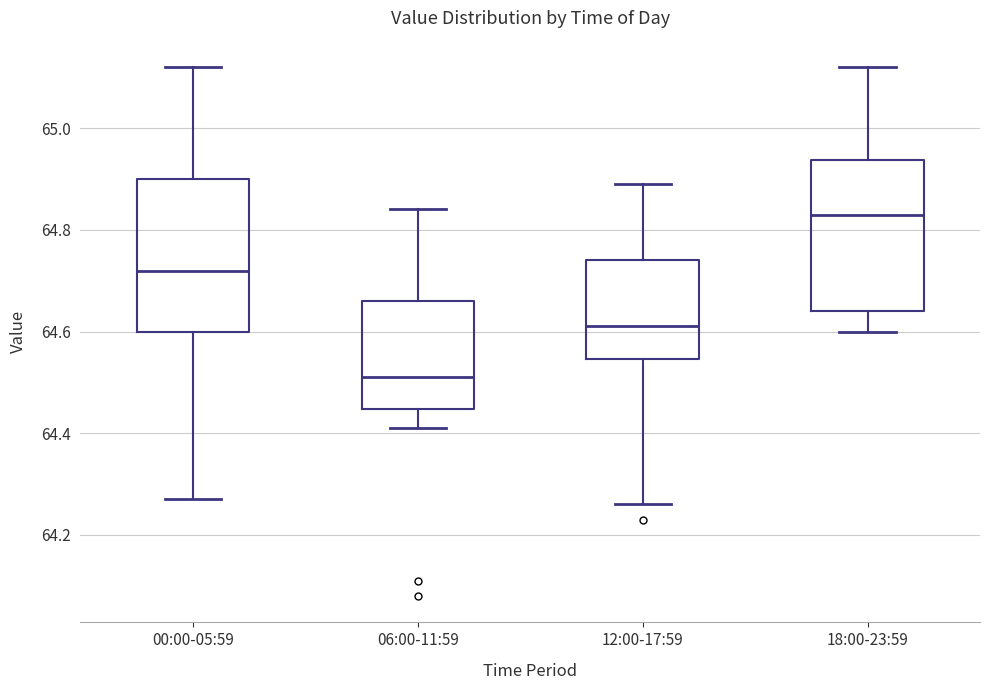

Reading left to right, read every box against the y-axis: the position of its median line, the range the box covers, and the ends of its whiskers. The values are not printed on the chart, so give them approximately, as read against the axis.

00:00-05:59: median 64.72, box 64.60 to 64.90, whiskers 64.28 to 65.12
06:00-11:59: median 64.52, box 64.44 to 64.66, whiskers 64.42 to 64.84
12:00-17:59: median 64.62, box 64.54 to 64.74, whiskers 64.26 to 64.90
18:00-23:59: median 64.84, box 64.64 to 64.94, whiskers 64.60 to 65.12